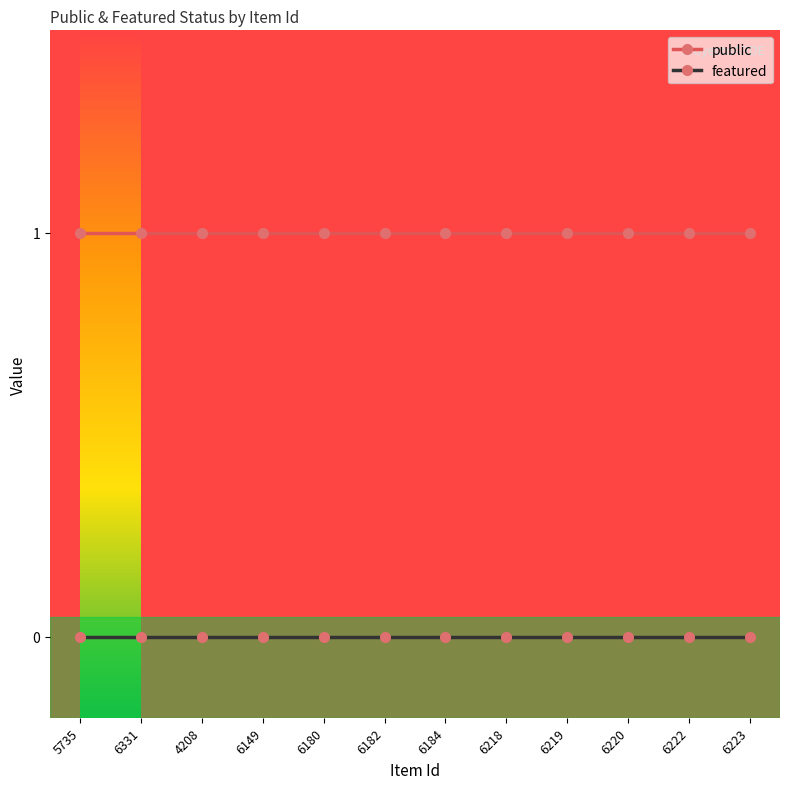

Reading left to right, what are all the values shown in this chart?

public: 1	1	1	1	1	1	1	1	1	1	1	1
featured: 0	0	0	0	0	0	0	0	0	0	0	0